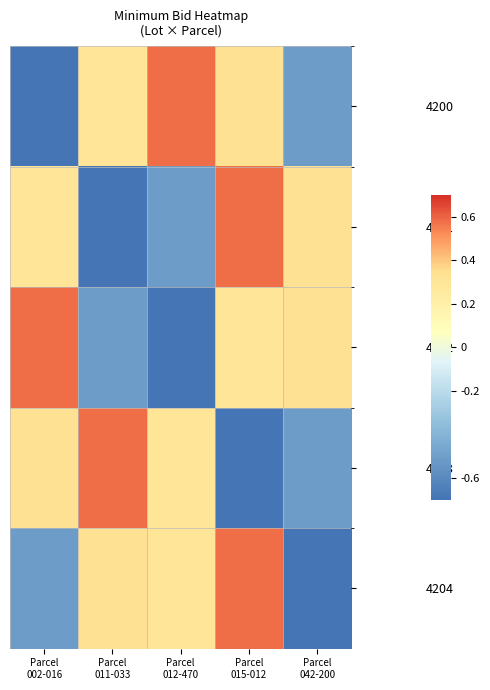

What is the smallest value displayed?

-0.7